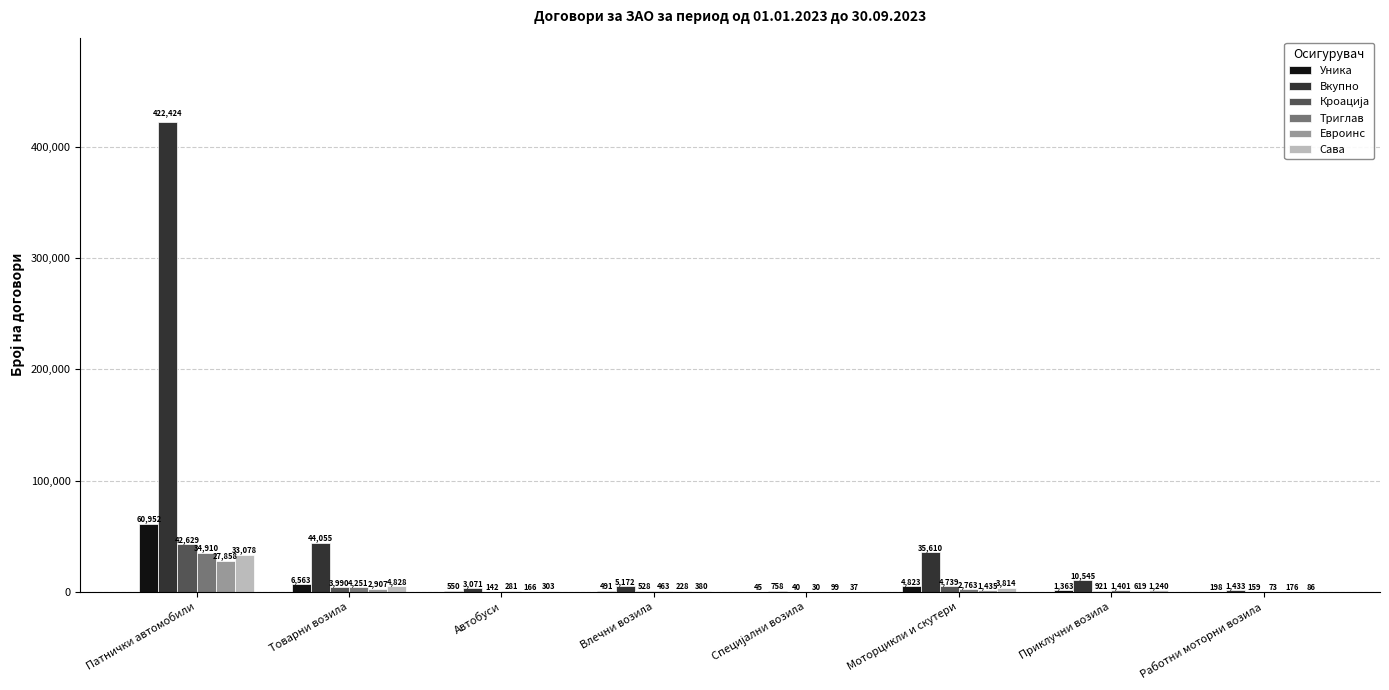

What is the greatest value displayed?

422424